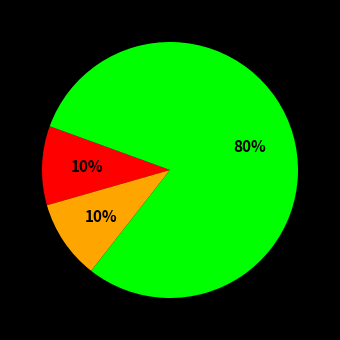

To the nearest percent, what is the difference between the largest and smallest slice percentages?

70%